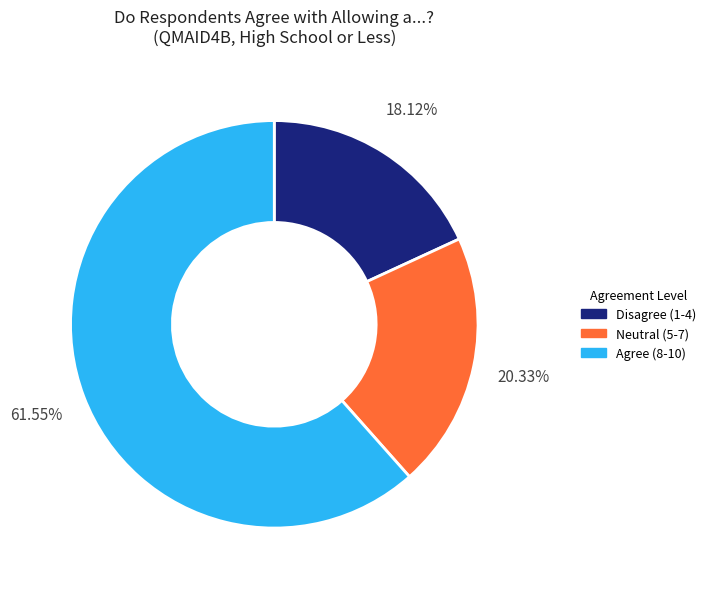

Is there any slice that represents more than half of the pie?

Yes